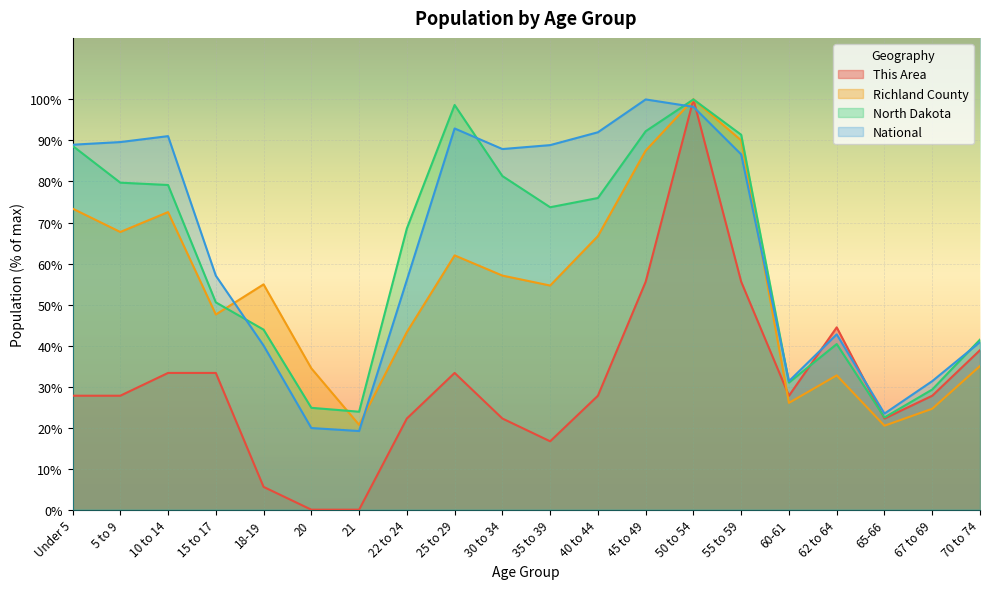

How many times do National and North Dakota cross each other?

5